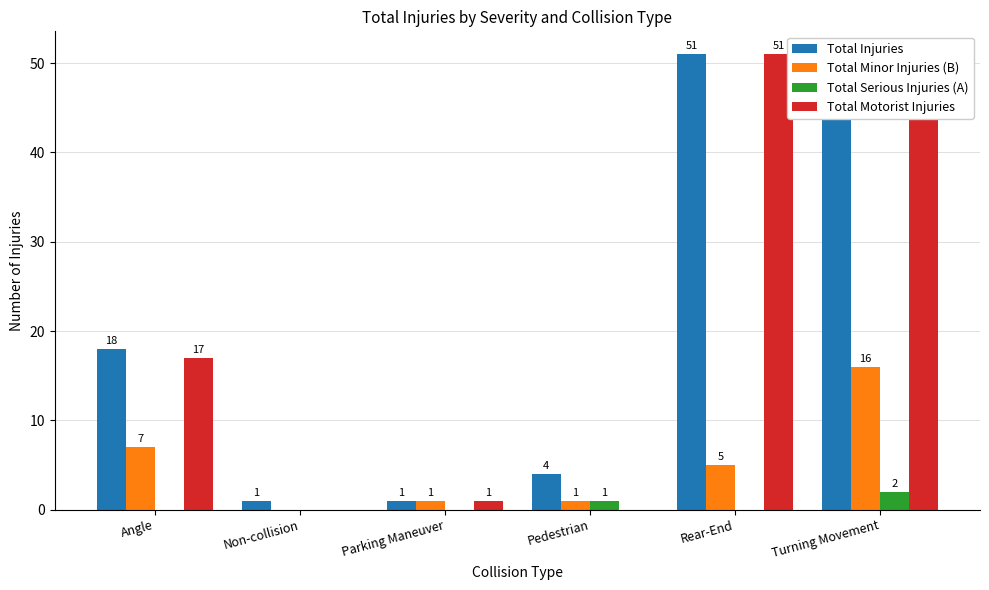

What is the maximum value shown in the chart?

51